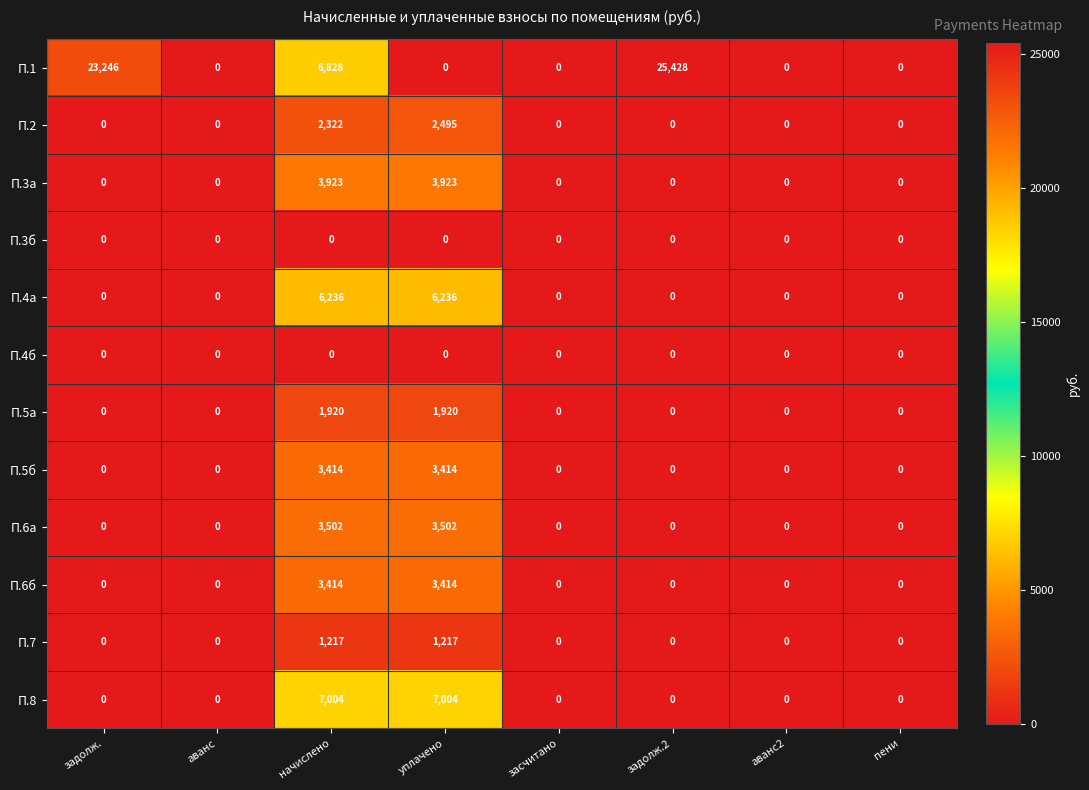

What is the difference between the second highest and minimum values in the П.3а series?

3923